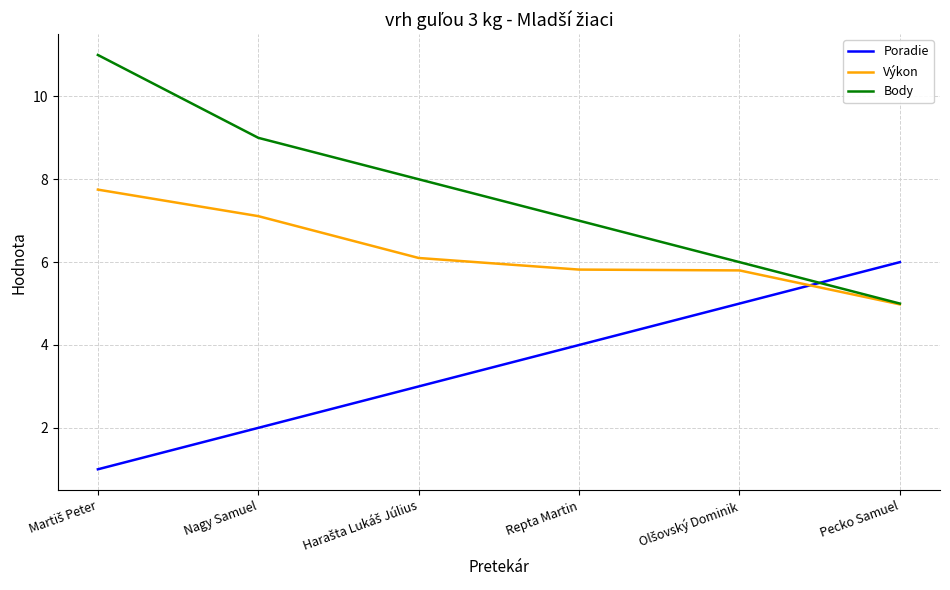

Rank the series at Nagy Samuel from highest to lowest value.

Body, Výkon, Poradie